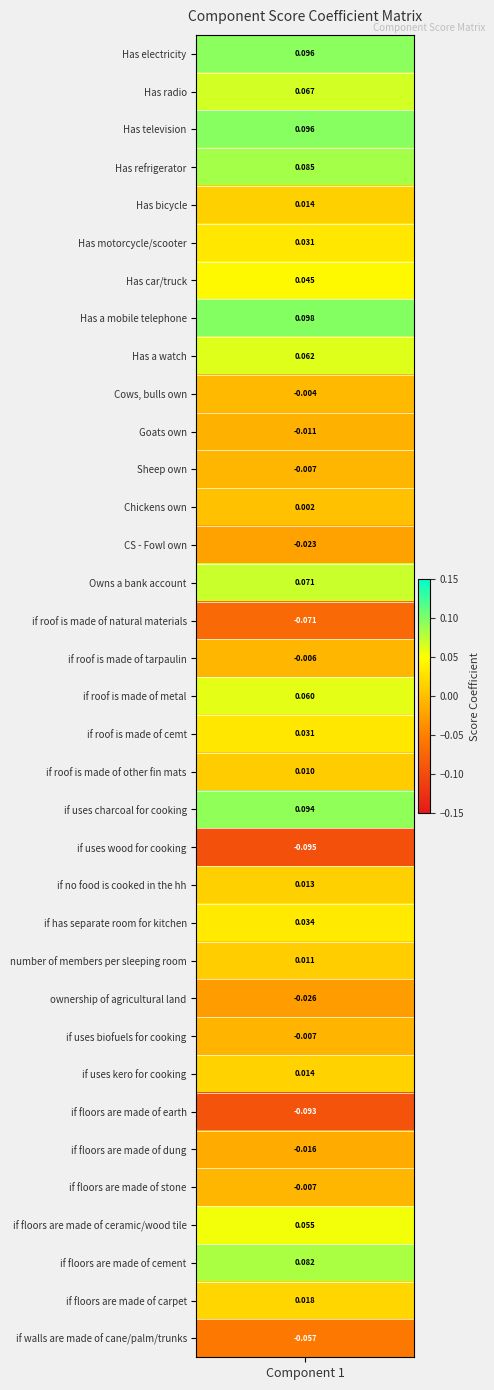

How many values exceed 0?

22